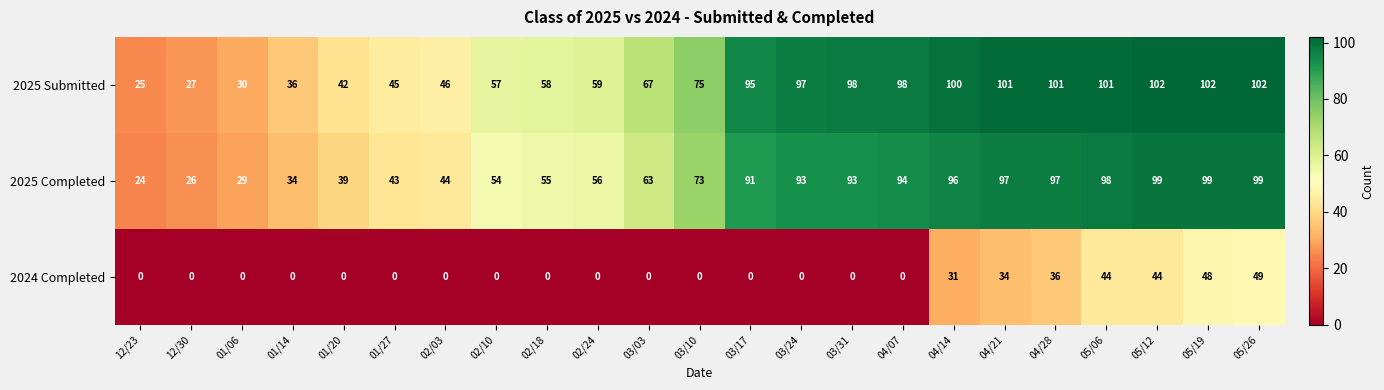

Rank the series at 05/26 from lowest to highest value.

2024 Completed, 2025 Completed, 2025 Submitted